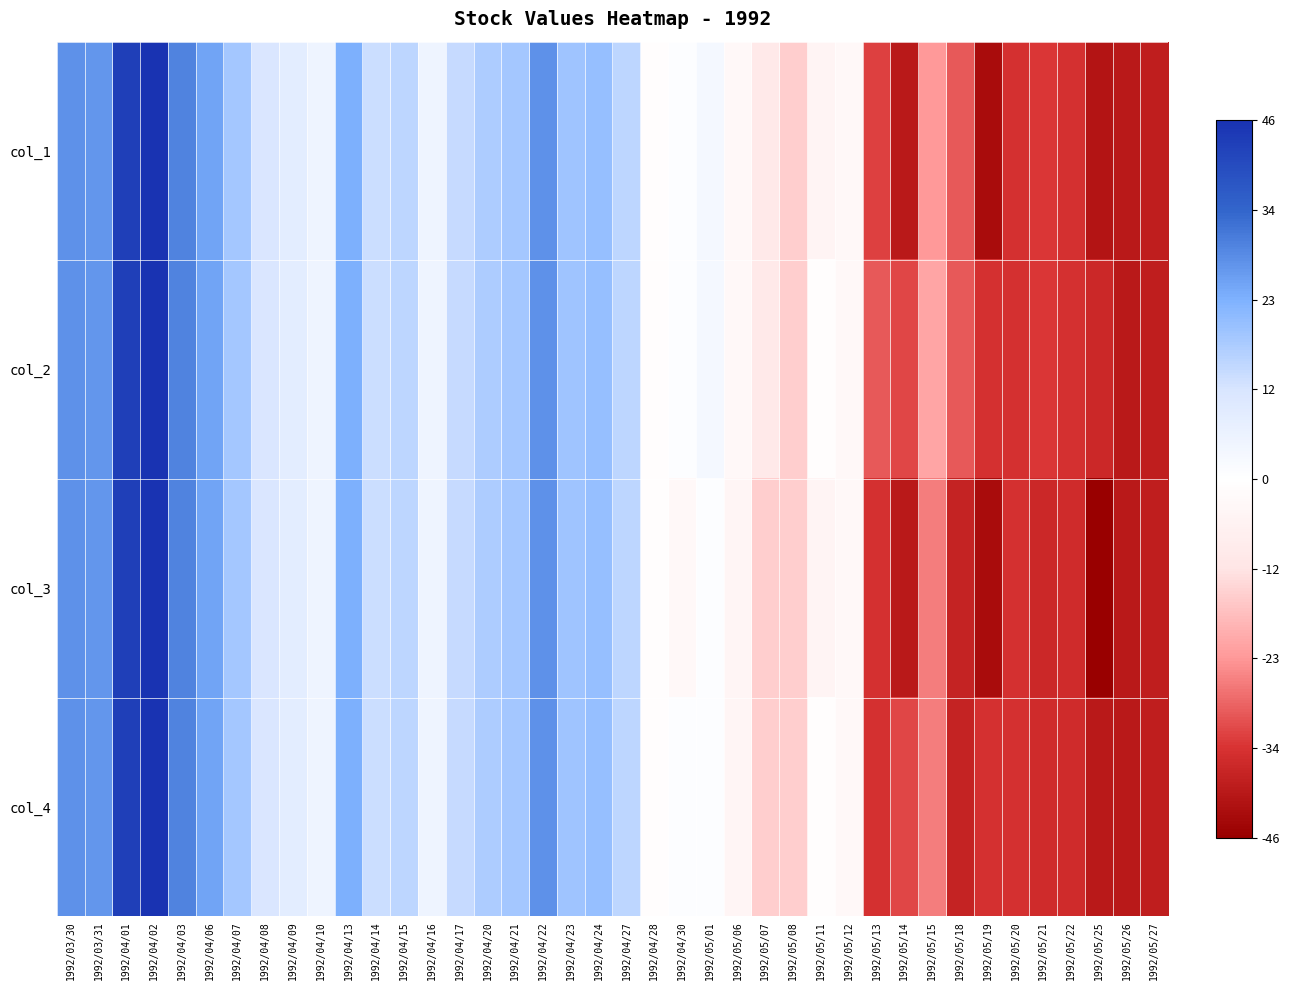

Reading left to right, extract all data points from this chart.

col_1: 1992/03/30=28	1992/03/31=27	1992/04/01=43	1992/04/02=46	1992/04/03=30	1992/04/06=25	1992/04/07=18	1992/04/08=11	1992/04/09=8	1992/04/10=5	1992/04/13=23	1992/04/14=13	1992/04/15=15	1992/04/16=5	1992/04/17=14	1992/04/20=17	1992/04/21=18	1992/04/22=28	1992/04/23=19	1992/04/24=20	1992/04/27=15	1992/04/28=-1	1992/04/30=1	1992/05/01=3	1992/05/06=-3	1992/05/07=-10	1992/05/08=-15	1992/05/11=-5	1992/05/12=-3	1992/05/13=-33	1992/05/14=-40	1992/05/15=-23	1992/05/18=-30	1992/05/19=-43	1992/05/20=-35	1992/05/21=-34	1992/05/22=-35	1992/05/25=-41	1992/05/26=-40	1992/05/27=-39
col_2: 1992/03/30=28	1992/03/31=27	1992/04/01=43	1992/04/02=46	1992/04/03=30	1992/04/06=25	1992/04/07=18	1992/04/08=11	1992/04/09=8	1992/04/10=5	1992/04/13=23	1992/04/14=13	1992/04/15=15	1992/04/16=5	1992/04/17=14	1992/04/20=17	1992/04/21=18	1992/04/22=28	1992/04/23=19	1992/04/24=20	1992/04/27=15	1992/04/28=-1	1992/04/30=1	1992/05/01=3	1992/05/06=-3	1992/05/07=-10	1992/05/08=-15	1992/05/11=-1	1992/05/12=-3	1992/05/13=-30	1992/05/14=-32	1992/05/15=-21	1992/05/18=-30	1992/05/19=-35	1992/05/20=-35	1992/05/21=-34	1992/05/22=-35	1992/05/25=-37	1992/05/26=-40	1992/05/27=-39
col_3: 1992/03/30=28	1992/03/31=27	1992/04/01=43	1992/04/02=46	1992/04/03=30	1992/04/06=25	1992/04/07=18	1992/04/08=11	1992/04/09=8	1992/04/10=5	1992/04/13=23	1992/04/14=13	1992/04/15=15	1992/04/16=5	1992/04/17=14	1992/04/20=17	1992/04/21=18	1992/04/22=28	1992/04/23=19	1992/04/24=20	1992/04/27=15	1992/04/28=-1	1992/04/30=-3	1992/05/01=1	1992/05/06=-4	1992/05/07=-15	1992/05/08=-15	1992/05/11=-5	1992/05/12=-3	1992/05/13=-35	1992/05/14=-40	1992/05/15=-26	1992/05/18=-38	1992/05/19=-43	1992/05/20=-35	1992/05/21=-37	1992/05/22=-36	1992/05/25=-46	1992/05/26=-40	1992/05/27=-39
col_4: 1992/03/30=28	1992/03/31=27	1992/04/01=43	1992/04/02=46	1992/04/03=30	1992/04/06=25	1992/04/07=18	1992/04/08=11	1992/04/09=8	1992/04/10=5	1992/04/13=23	1992/04/14=13	1992/04/15=15	1992/04/16=5	1992/04/17=14	1992/04/20=17	1992/04/21=18	1992/04/22=28	1992/04/23=19	1992/04/24=20	1992/04/27=15	1992/04/28=-1	1992/04/30=1	1992/05/01=1	1992/05/06=-4	1992/05/07=-15	1992/05/08=-15	1992/05/11=-1	1992/05/12=-3	1992/05/13=-35	1992/05/14=-32	1992/05/15=-26	1992/05/18=-38	1992/05/19=-35	1992/05/20=-35	1992/05/21=-36	1992/05/22=-36	1992/05/25=-40	1992/05/26=-40	1992/05/27=-39